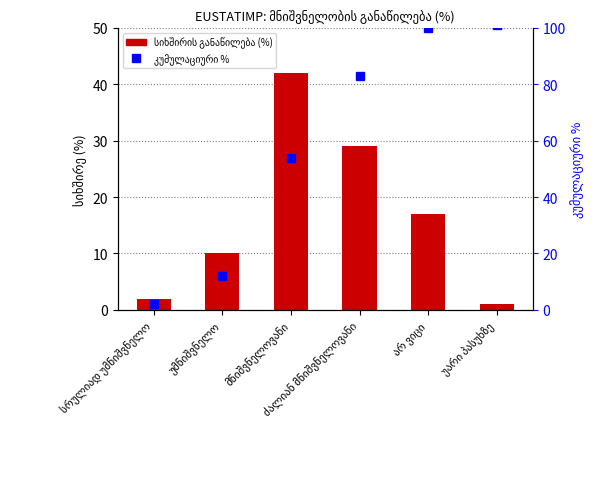

Reading left to right, extract all data points from this chart.

სიხშირის განაწილება (%): 2	10	42	29	17	1
კუმულაციური %: 2	12	54	83	100	101